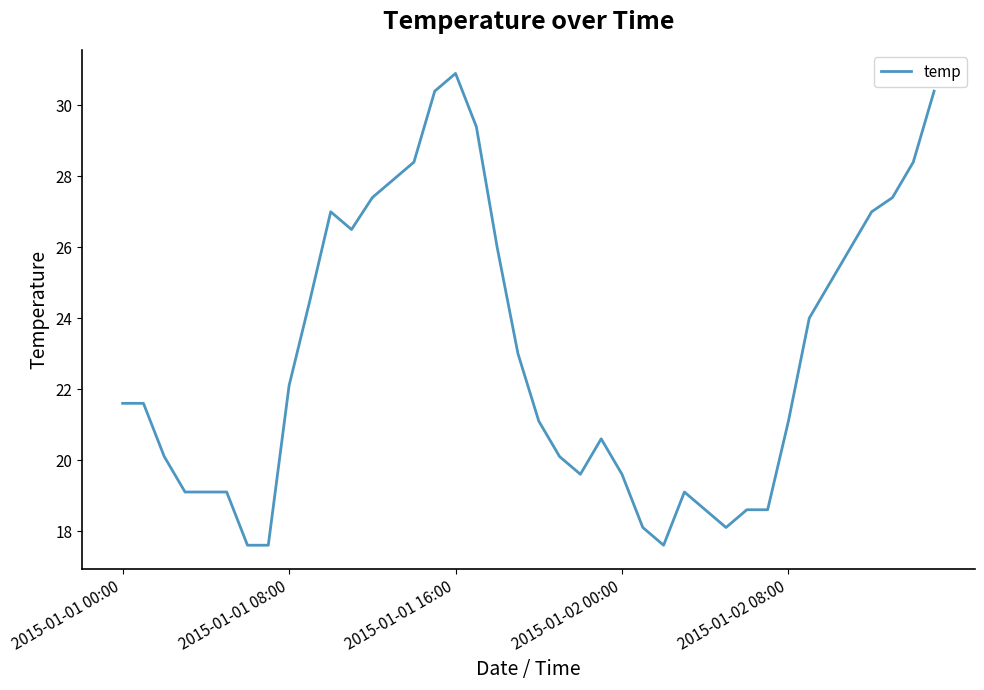

What is the minimum value shown in the chart?

17.6